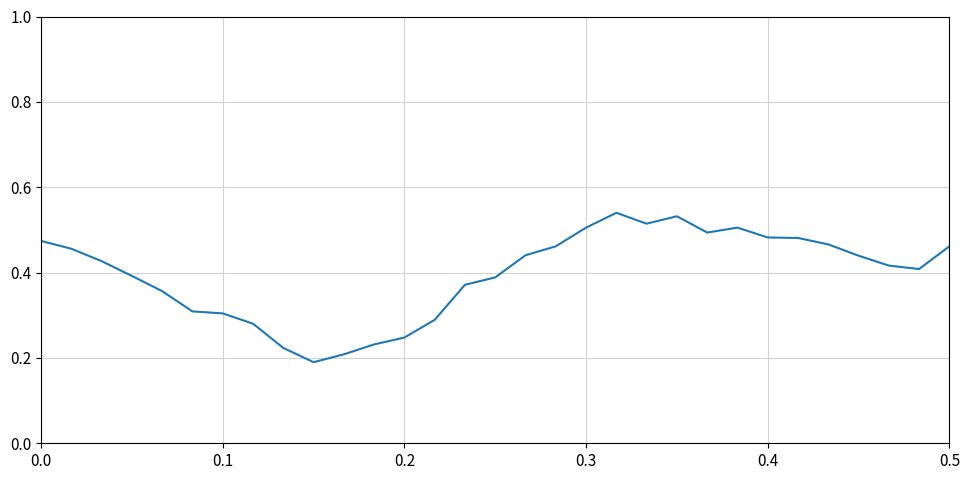

What is the difference between the maximum and minimum values?

0.4